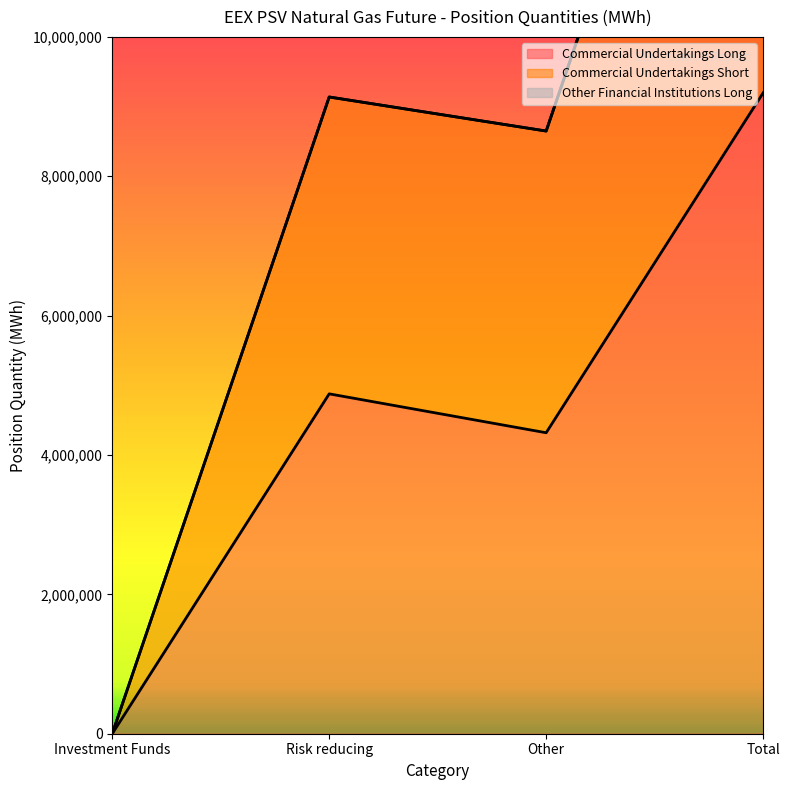

Read the Commercial Undertakings Short value at Total, to the nearest 50.

17786450